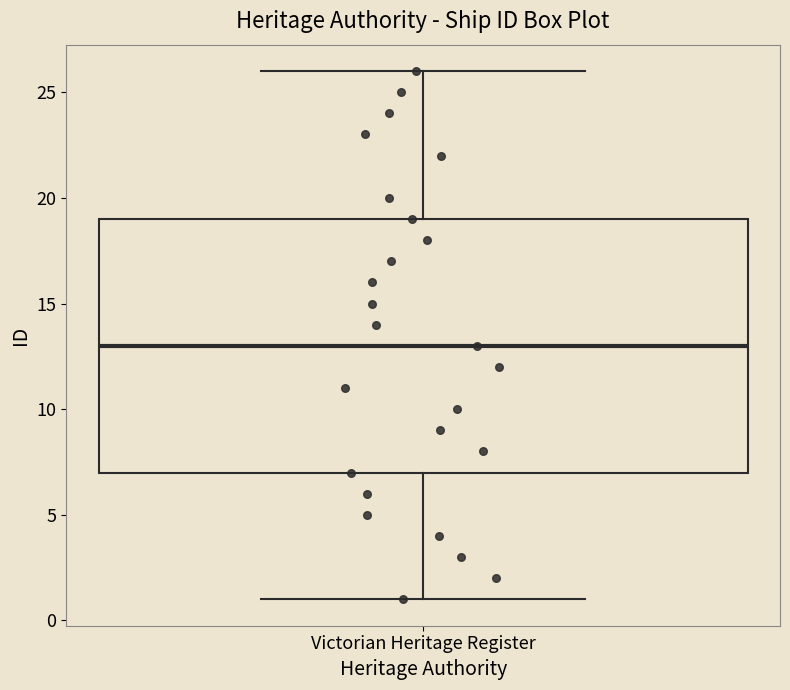

Transcribe this box plot: give where the median line is, the range the box spans, and where the two whiskers end, as read against the y-axis. The values are not printed on the chart, so give them approximately, as read against the axis.

median 13, box 7 to 19, whiskers 1 to 26